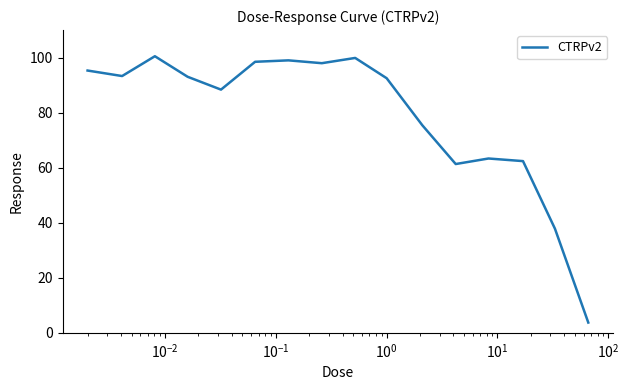

What is the difference between the maximum and minimum values?

96.8